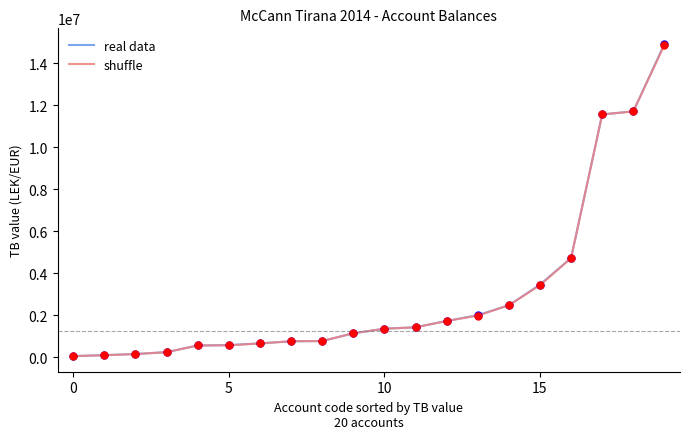

What is the highest value of the shuffle series?

14887859.8